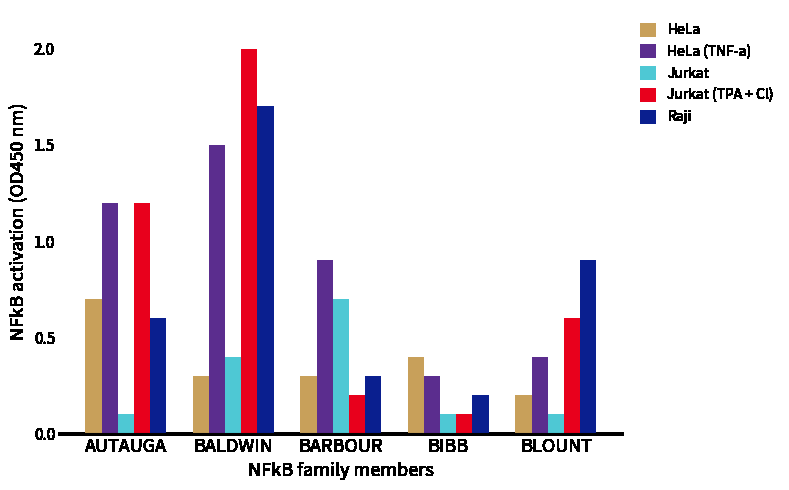

What are all the series names shown in the legend?

HeLa, HeLa (TNF-a), Jurkat, Jurkat (TPA + Cl), Raji